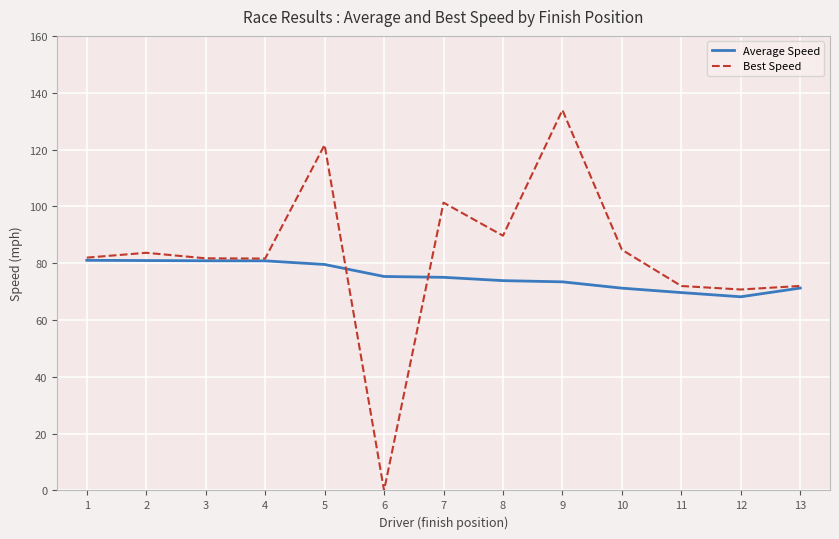

At how many categories does at least one series exceed 47?

13